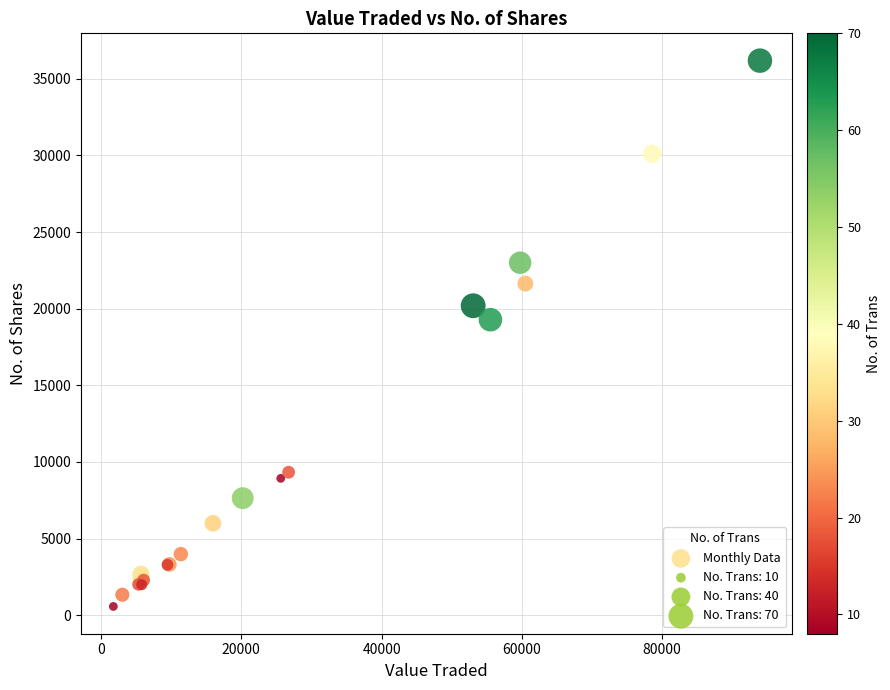

What Y value in the scatter plot is closest to 18379?

19283